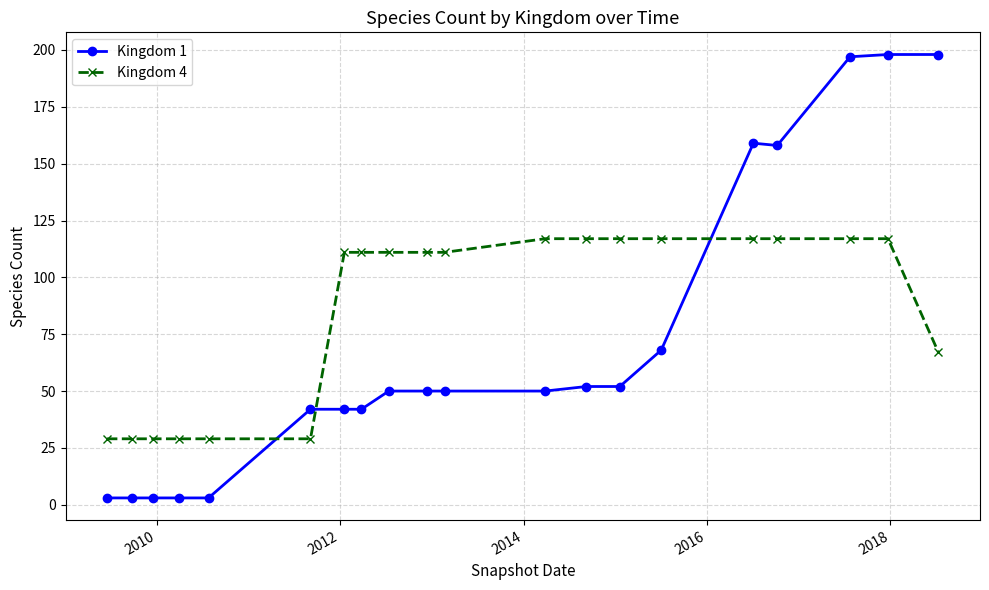

What is the minimum value shown in the chart?

3